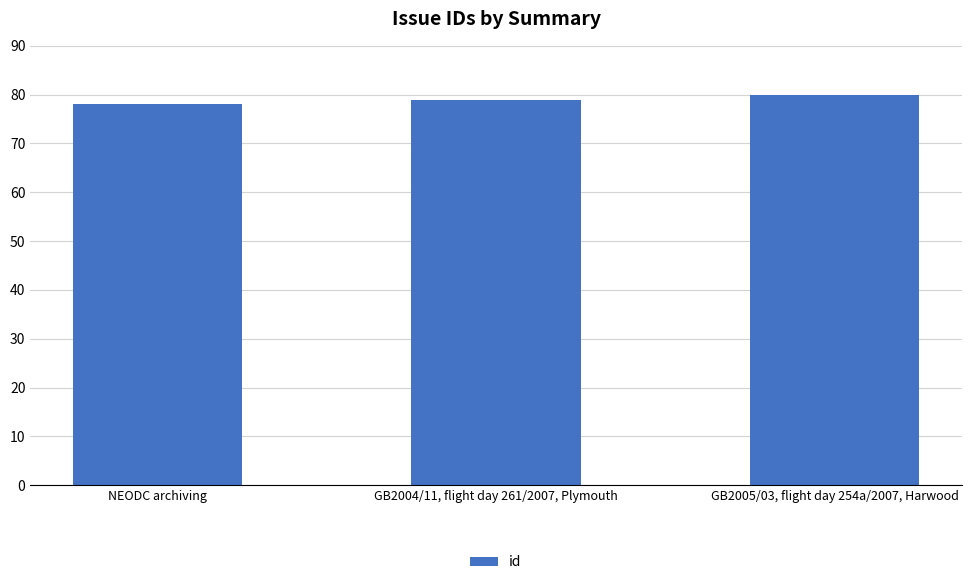

At which label is the value closest to 79?

GB2004/11, flight day 261/2007, Plymouth